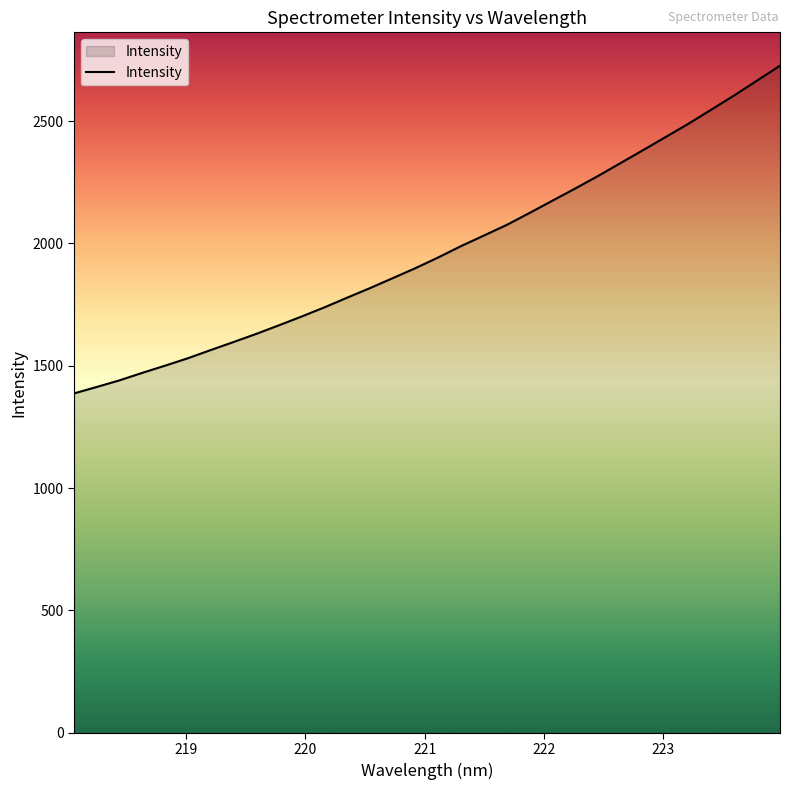

What is the minimum value shown in the chart?

1387.0